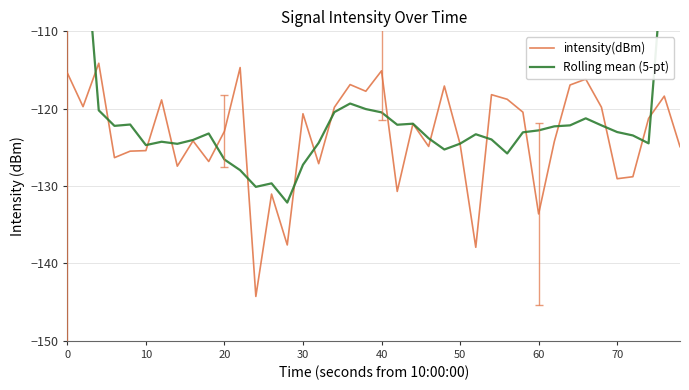

What is the highest value of the intensity(dBm) series?

-114.1